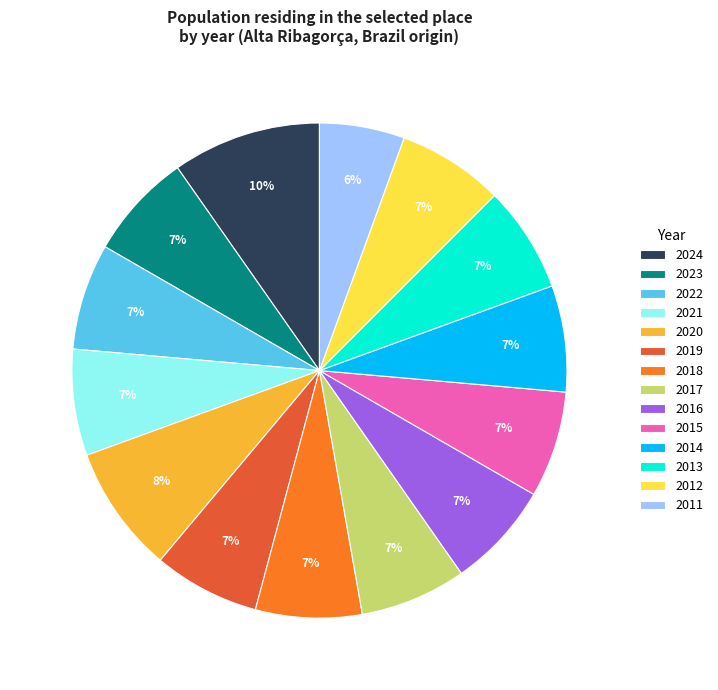

What percentage is the 2023 slice, to the nearest percent?

7%